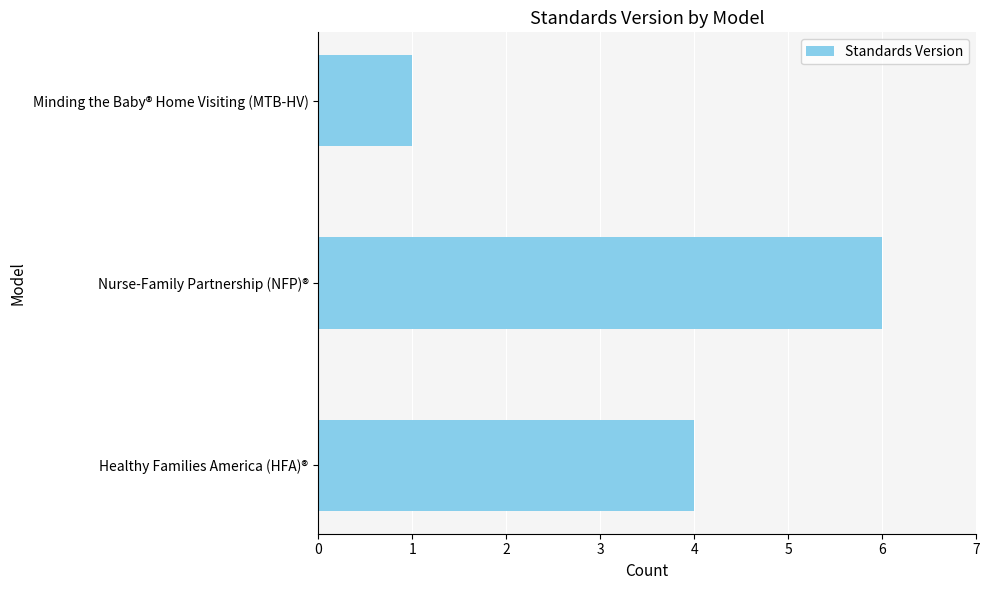

How many categories are shown in the chart?

3